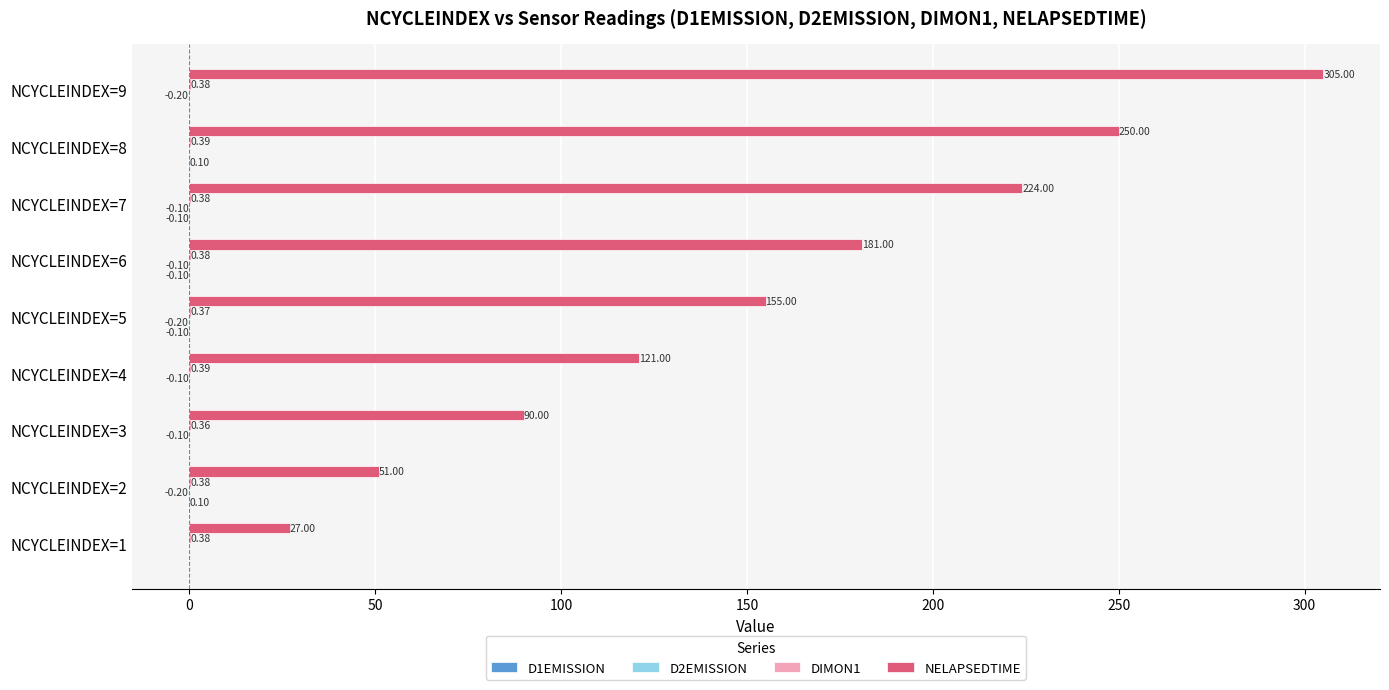

Between NCYCLEINDEX=1 and NCYCLEINDEX=9, which series saw the biggest shift?

NELAPSEDTIME